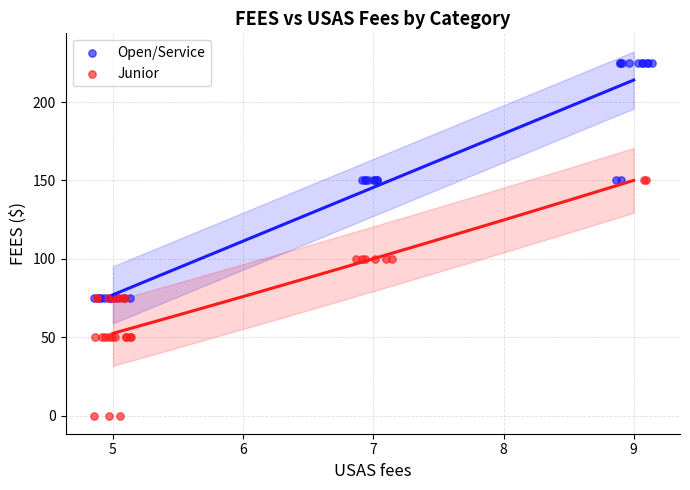

Which series reaches the maximum Y coordinate?

Open/Service